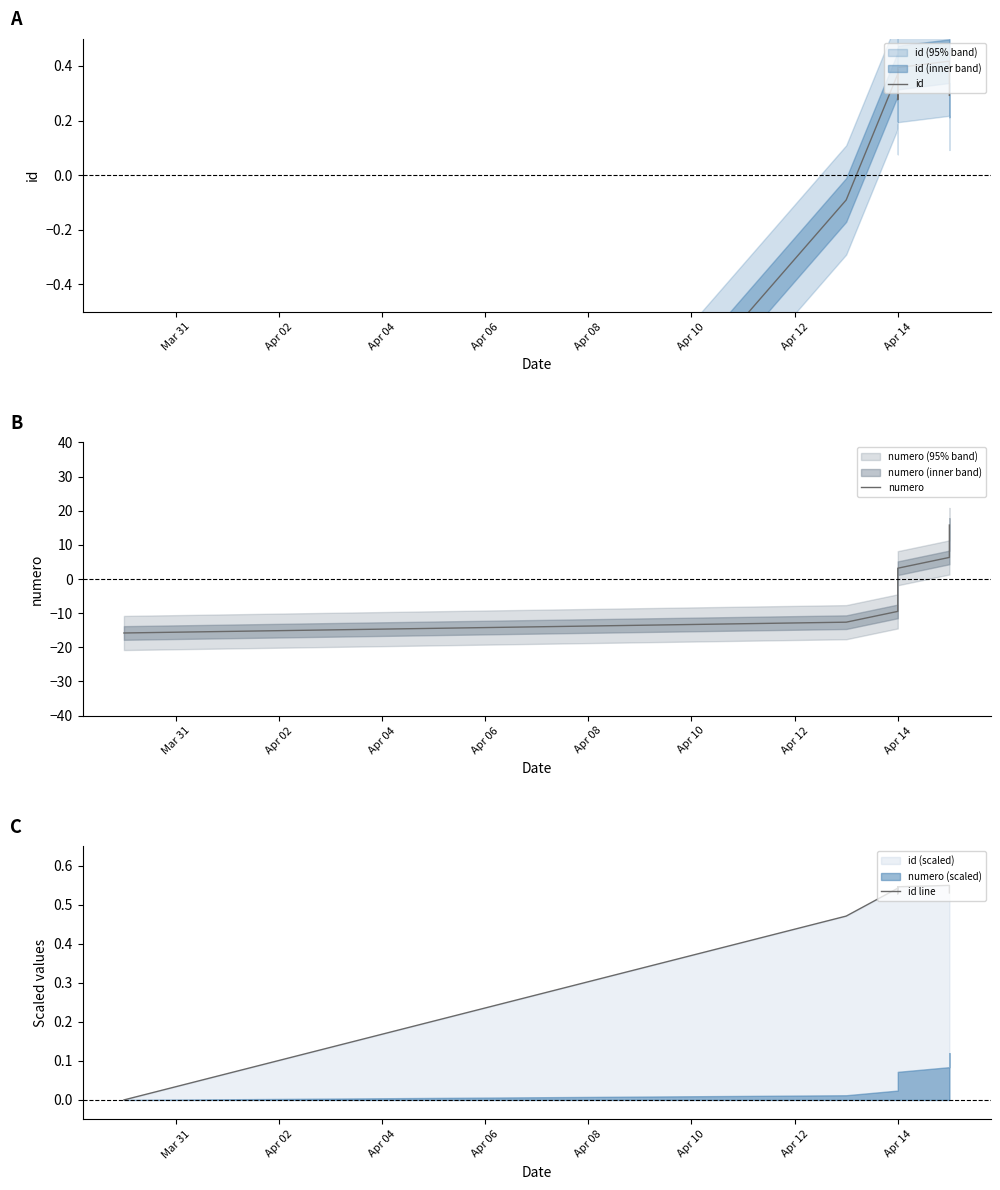

How many data points does each series have?

11